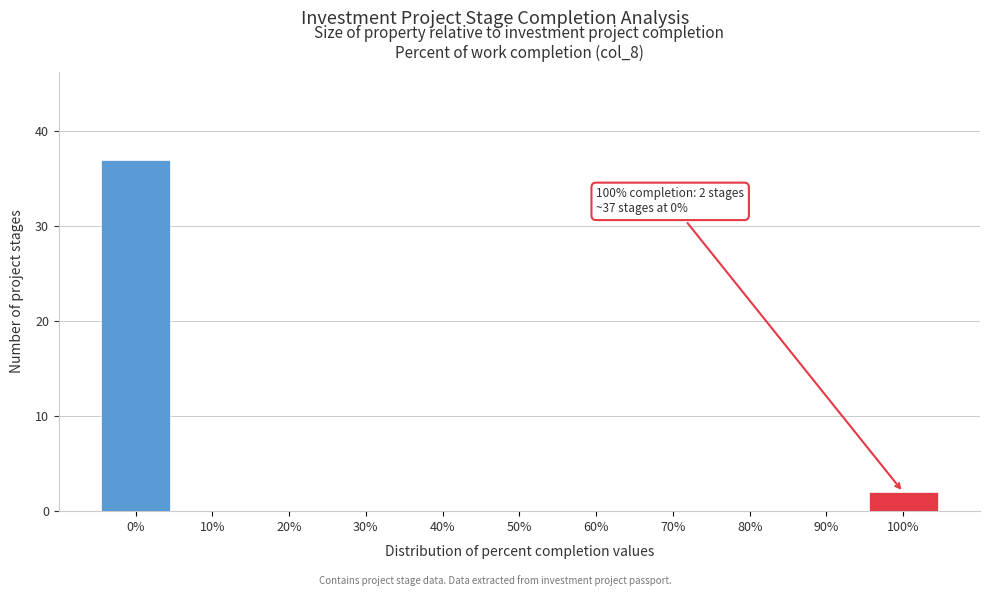

Reading left to right, transcribe all the data shown in this chart.

0%=37	10%=0	20%=0	30%=0	40%=0	50%=0	60%=0	70%=0	80%=0	90%=0	100%=2